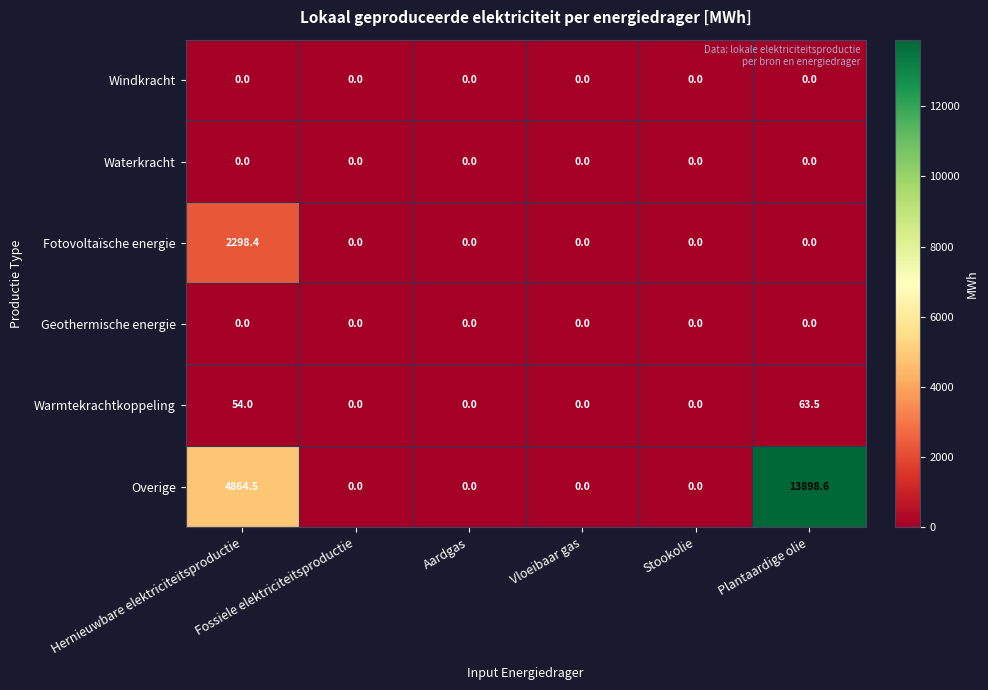

The value of Warmtekrachtkoppeling at Plantaardige olie is 63.5. True or false?

True